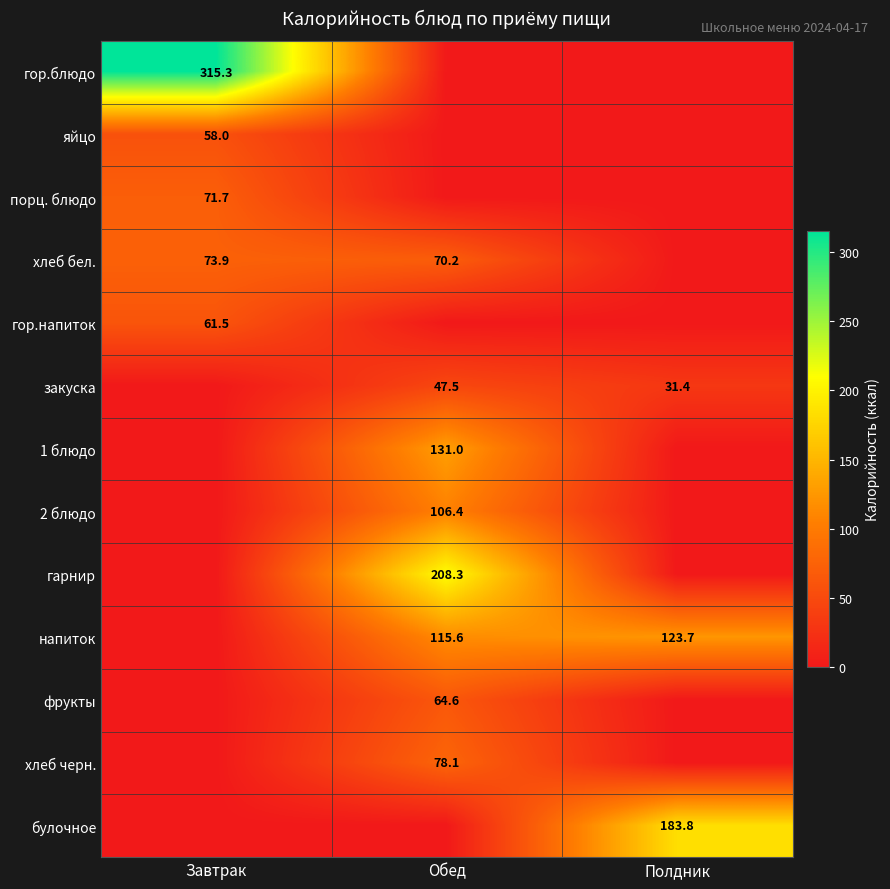

The value of 1 блюдо at Обед is 131.0. True or false?

True